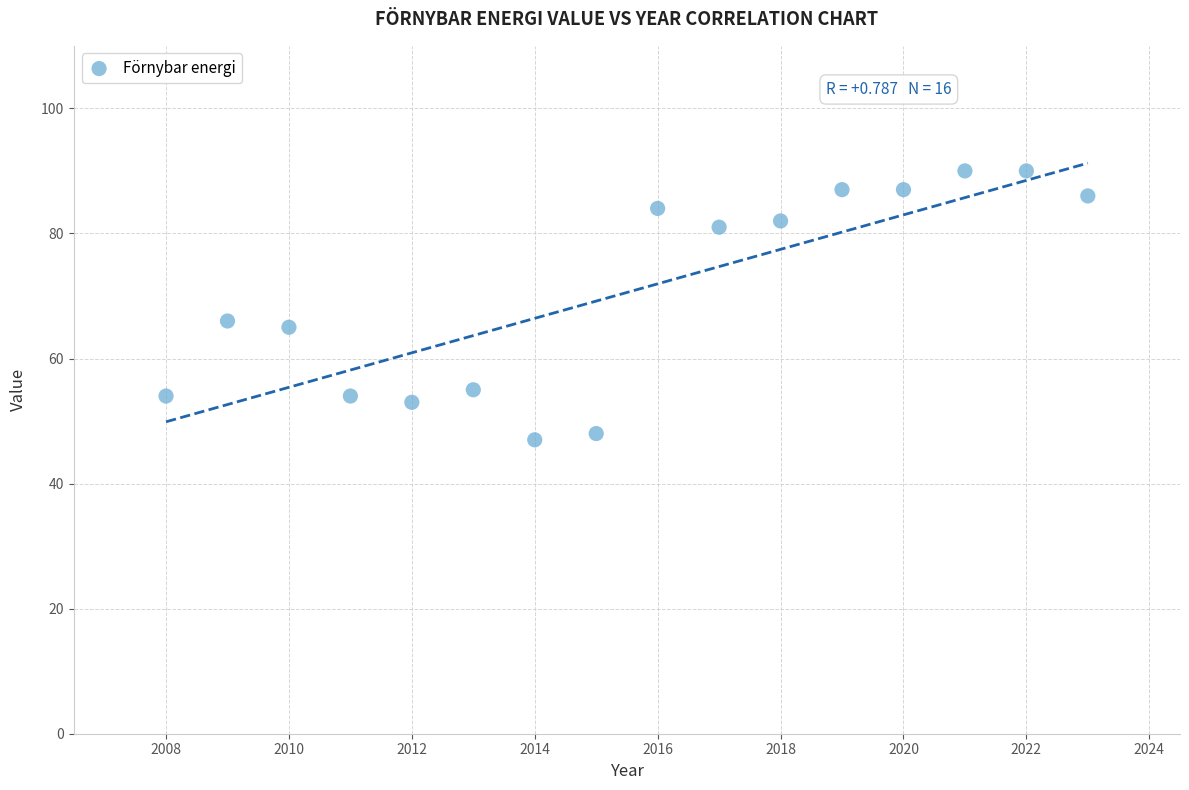

What is the range of X values (max minus min)?

15